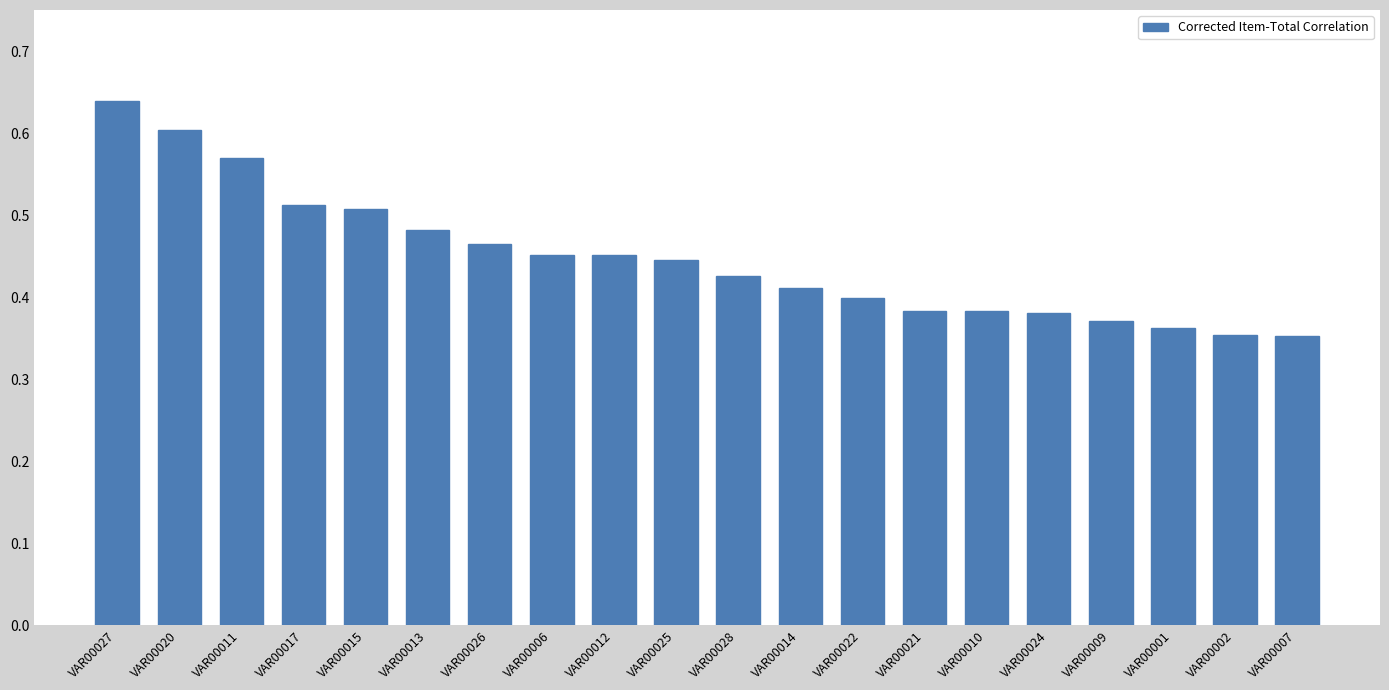

What is the label of the 5th bar from the right?

VAR00024